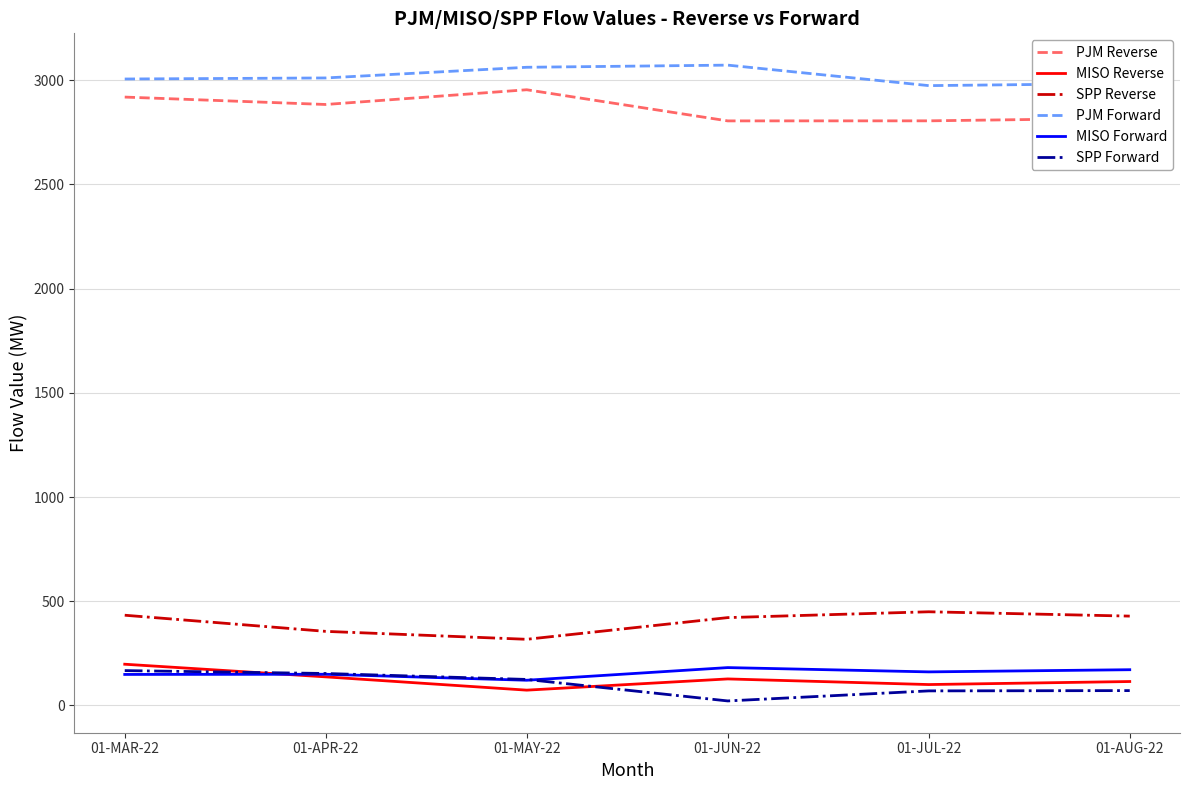

Which series ends up on top after the final intersection of SPP Forward and MISO Reverse?

MISO Reverse